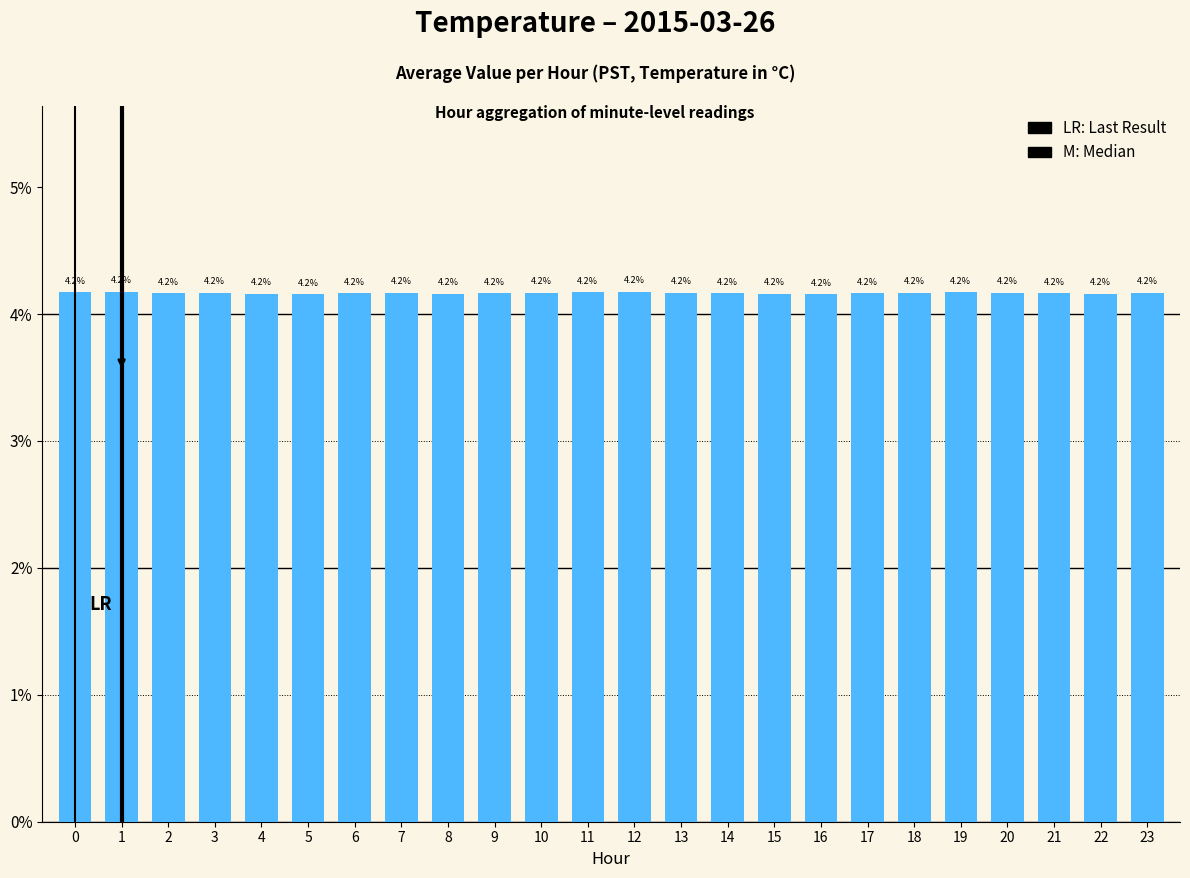

Reading left to right, what are all the values shown in this chart?

0=4.2	1=4.2	2=4.2	3=4.2	4=4.2	5=4.2	6=4.2	7=4.2	8=4.2	9=4.2	10=4.2	11=4.2	12=4.2	13=4.2	14=4.2	15=4.2	16=4.2	17=4.2	18=4.2	19=4.2	20=4.2	21=4.2	22=4.2	23=4.2